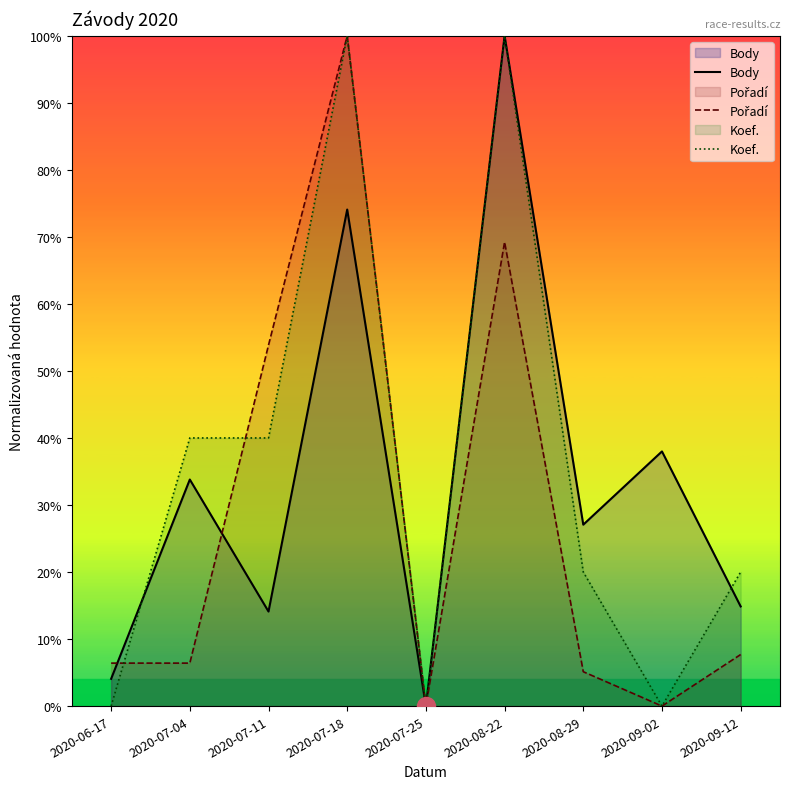

Rank the series at 2020-08-29 from lowest to highest value.

Pořadí, Koef., Body